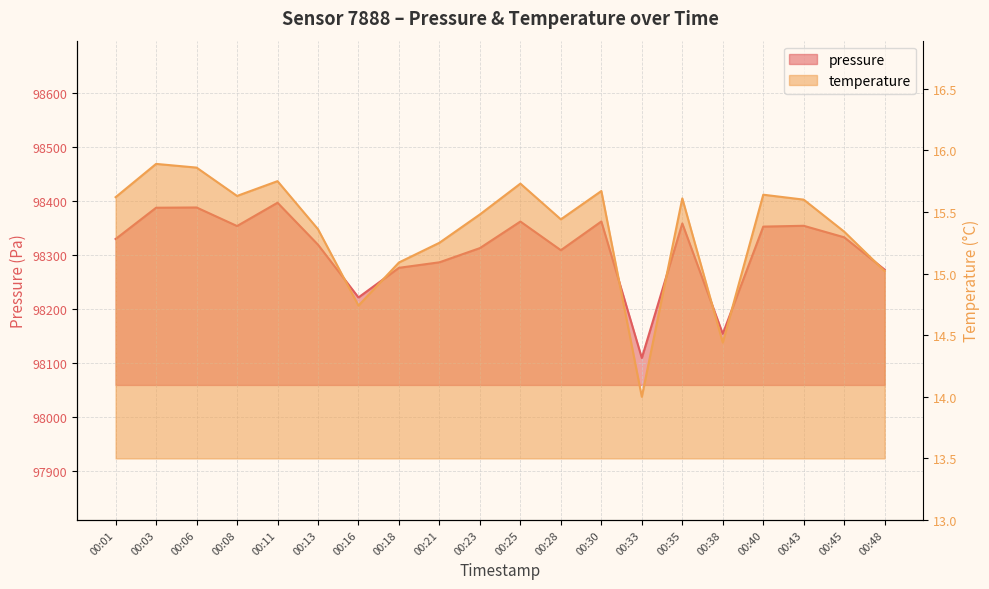

At which label does pressure reach its minimum?

00:33